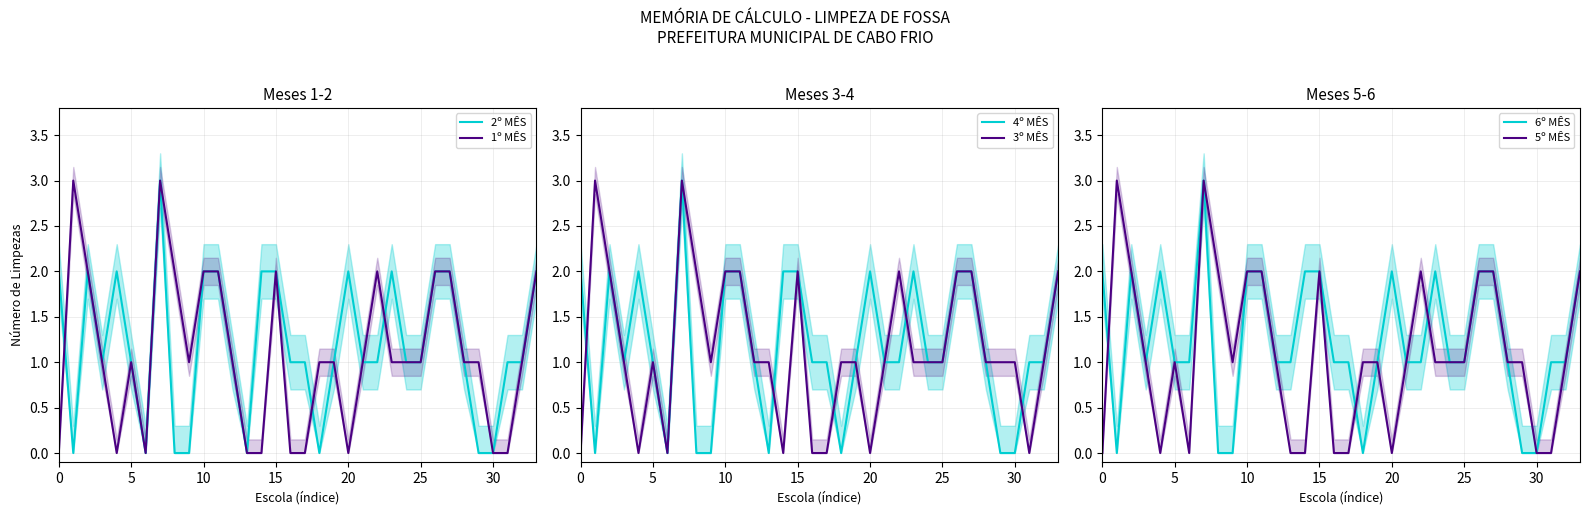

What is the average value of the 6º MÊS series?

1